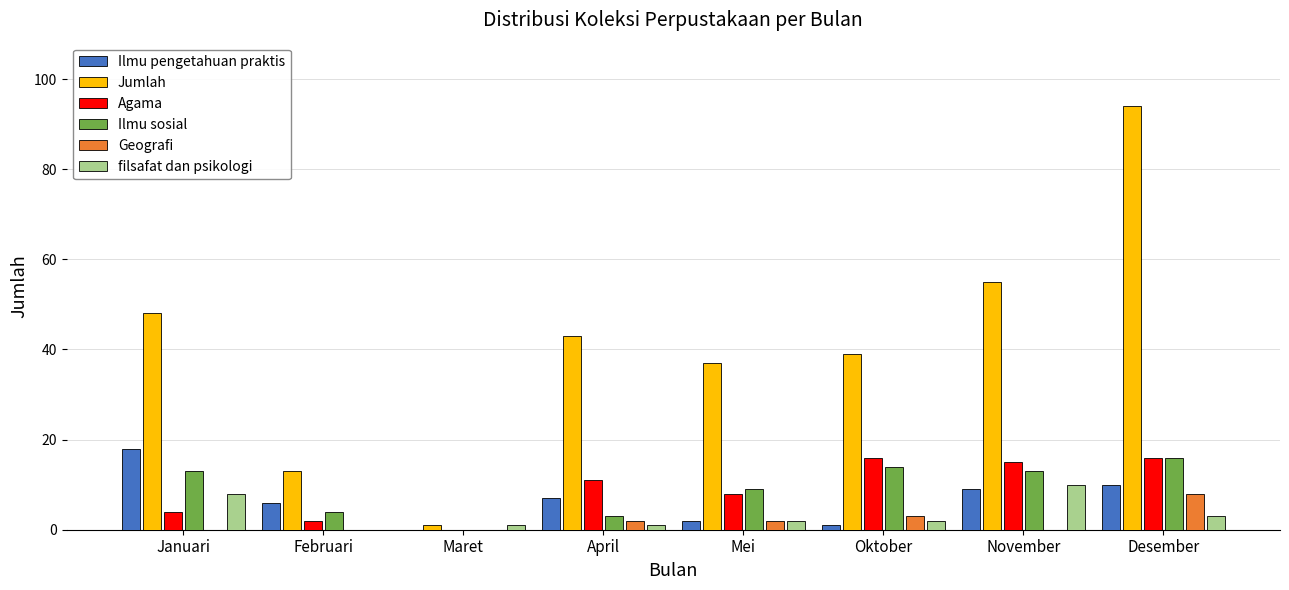

Which series has the widest spread of values?

Jumlah